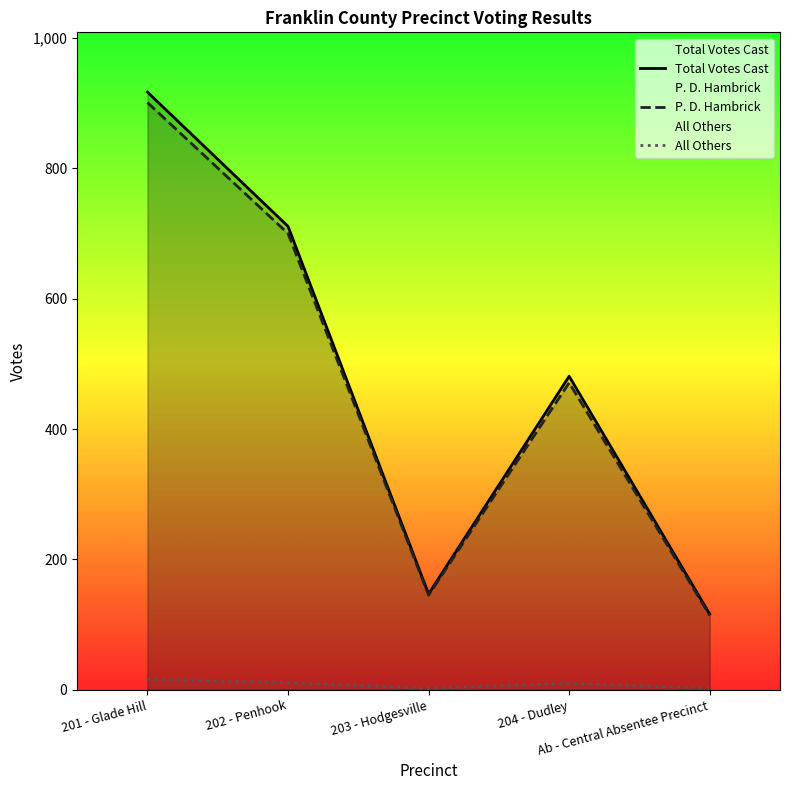

What is the label of the 1st point from the right?

Ab - Central Absentee Precinct